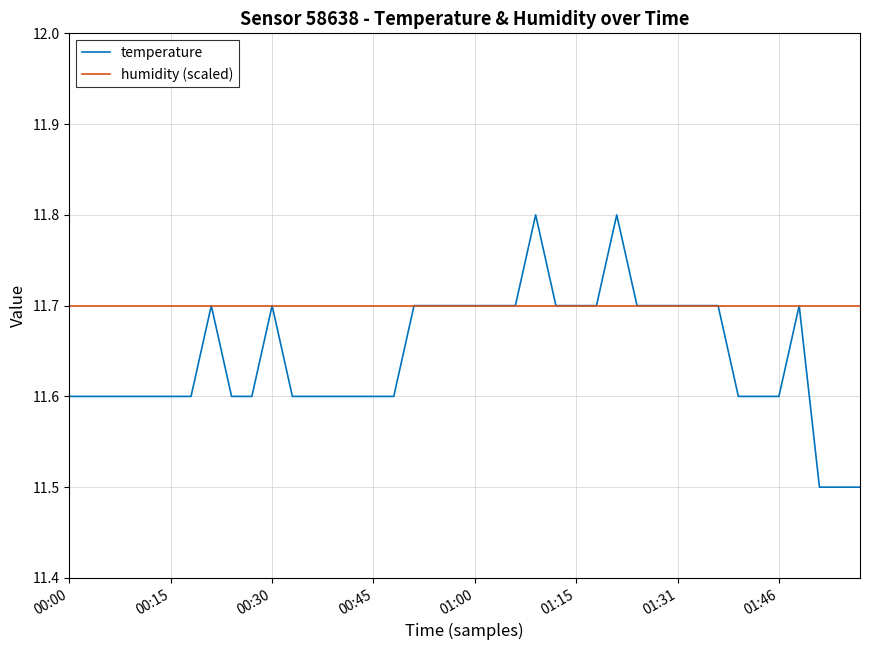

What is the minimum value for humidity (scaled)?

11.7